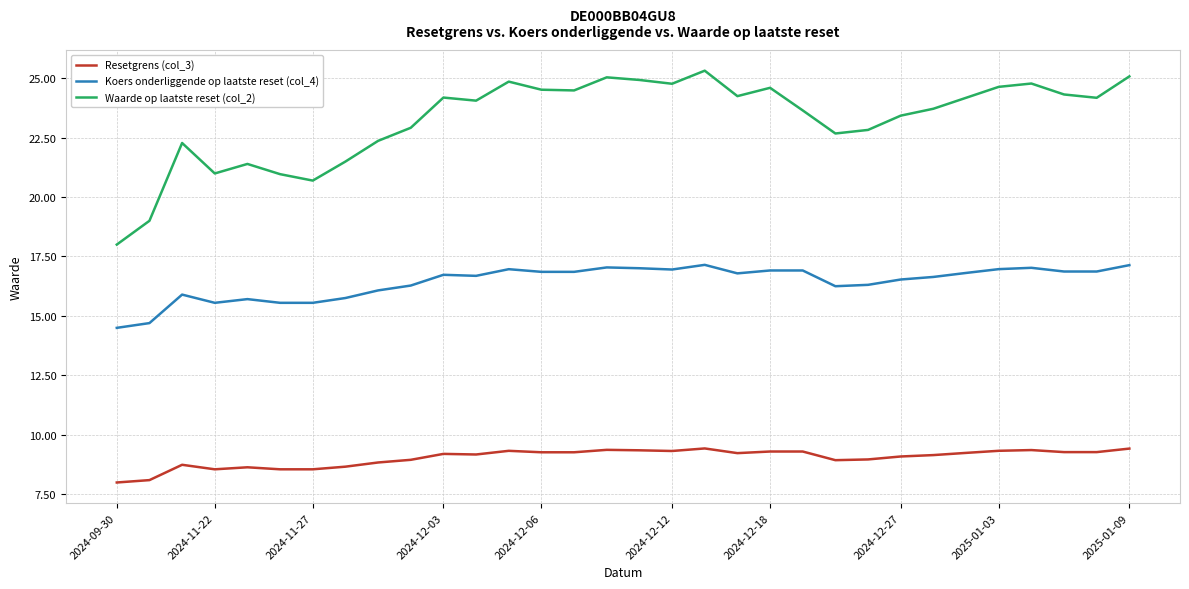

Which series has the largest range (max minus min)?

Waarde op laatste reset (col_2)